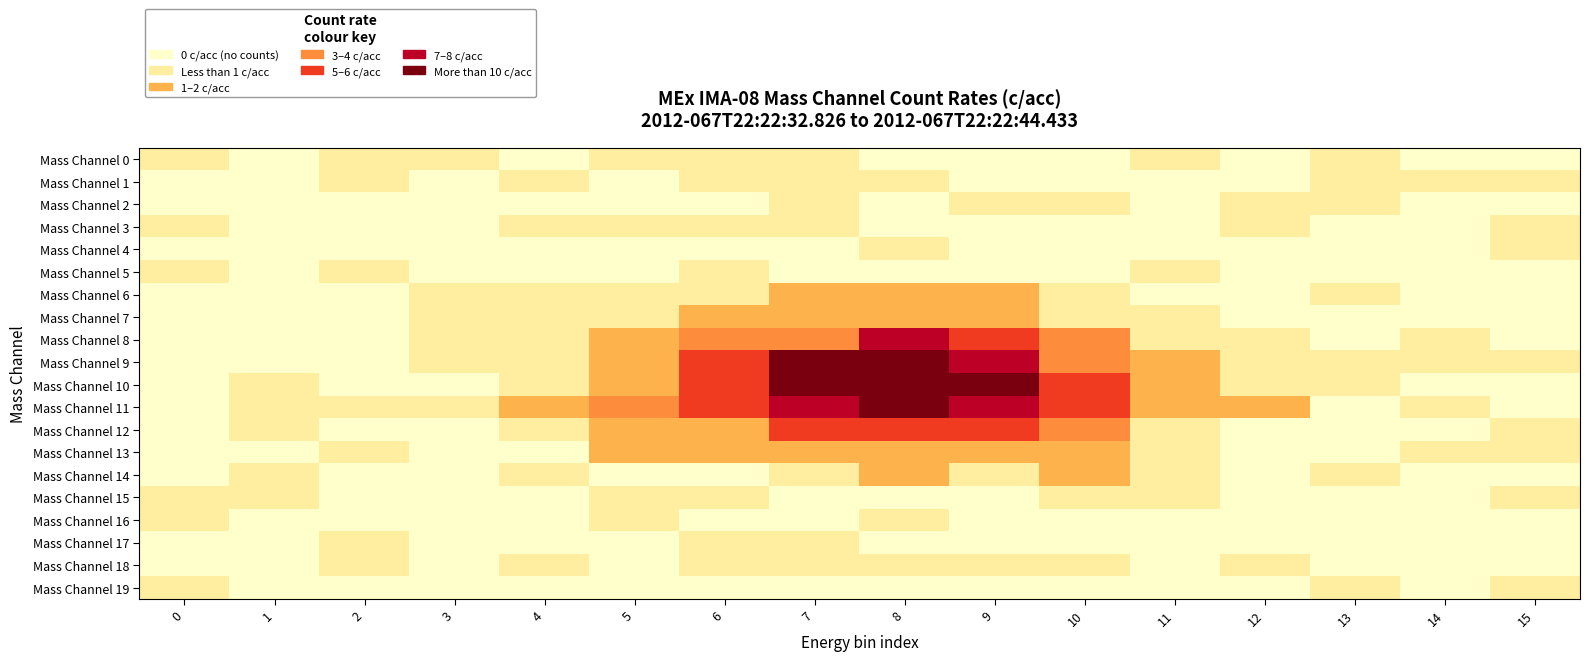

Reading right to left, transcribe all the data shown in this chart.

Mass Channel 0: 15=0.3	14=0.7	13=1.2	12=1.0	11=1.4	10=0.6	9=0.7	8=0.2	7=1.2	6=1.1	5=1.5	4=0.1	3=1.1	2=1.3	1=0.7	0=1.2
Mass Channel 1: 15=1.4	14=1.1	13=1.0	12=0.2	11=0.1	10=0.7	9=0.3	8=1.2	7=1.3	6=1.5	5=0.5	4=1.1	3=0.9	2=1.2	1=0.1	0=0.8
Mass Channel 2: 15=0.4	14=0.6	13=1.2	12=1.2	11=0.5	10=1.1	9=1.2	8=0.7	7=1.0	6=0.3	5=0.7	4=0.2	3=0.3	2=0.7	1=0.6	0=0.5
Mass Channel 3: 15=1.1	14=0.8	13=0.7	12=1.0	11=0.2	10=0.2	9=0.9	8=0.7	7=1.2	6=1.1	5=1.0	4=1.2	3=0.0	2=0.3	1=0.2	0=1.0
Mass Channel 4: 15=1.2	14=0.8	13=1.0	12=0.5	11=0.4	10=0.1	9=0.4	8=1.3	7=0.7	6=0.3	5=0.7	4=0.1	3=0.5	2=0.8	1=0.8	0=0.9
Mass Channel 5: 15=0.9	14=0.5	13=0.6	12=0.7	11=1.1	10=0.4	9=1.0	8=0.5	7=0.9	6=1.2	5=0.2	4=0.1	3=0.3	2=1.2	1=0.6	0=1.0
Mass Channel 6: 15=0.3	14=0.7	13=1.4	12=0.2	11=0.7	10=1.3	9=2.0	8=2.3	7=2.4	6=1.0	5=1.3	4=1.5	3=1.5	2=0.2	1=0.1	0=0.5
Mass Channel 7: 15=0.2	14=0.5	13=0.8	12=0.3	11=1.4	10=1.8	9=3.6	8=4.0	7=3.6	6=2.4	5=1.9	4=1.4	3=1.4	2=0.3	1=0.9	0=0.5
Mass Channel 8: 15=0.9	14=1.4	13=0.9	12=1.3	11=1.8	10=4.8	9=6.4	8=8.0	7=5.7	6=4.5	5=2.2	4=1.5	3=1.5	2=0.3	1=0.9	0=0.2
Mass Channel 9: 15=1.2	14=1.1	13=1.2	12=1.4	11=3.7	10=5.8	9=9.7	8=10.5	7=10.2	6=6.9	5=2.7	4=1.6	3=1.0	2=0.5	1=0.4	0=0.7
Mass Channel 10: 15=0.1	14=0.3	13=1.7	12=1.5	11=3.9	10=7.0	9=11.8	8=12.5	7=11.5	6=7.8	5=3.7	4=1.9	3=0.3	2=0.4	1=1.4	0=0.2
Mass Channel 11: 15=0.4	14=1.4	13=0.6	12=2.1	11=2.8	10=6.2	9=9.9	8=11.5	7=9.4	6=6.5	5=4.0	4=2.3	3=1.4	2=1.4	1=1.5	0=0.7
Mass Channel 12: 15=1.0	14=0.2	13=0.5	12=0.6	11=1.9	10=4.4	9=7.1	8=7.8	7=6.1	6=3.9	5=3.0	4=1.5	3=0.4	2=0.3	1=1.2	0=0.2
Mass Channel 13: 15=1.4	14=1.0	13=0.8	12=0.7	11=1.4	10=3.1	9=2.9	8=3.3	7=3.8	6=2.8	5=2.0	4=0.6	3=0.9	2=1.1	1=0.8	0=0.2
Mass Channel 14: 15=0.2	14=0.0	13=1.2	12=0.8	11=1.5	10=2.0	9=1.8	8=2.5	7=1.6	6=0.8	5=0.4	4=1.1	3=0.9	2=0.0	1=1.4	0=0.4
Mass Channel 15: 15=1.1	14=0.4	13=0.4	12=0.7	11=1.4	10=1.1	9=0.9	8=0.8	7=0.9	6=1.1	5=1.4	4=0.9	3=0.8	2=0.3	1=1.2	0=1.2
Mass Channel 16: 15=0.3	14=0.1	13=0.0	12=0.2	11=0.2	10=0.5	9=0.3	8=1.4	7=0.3	6=0.5	5=1.2	4=0.2	3=0.9	2=0.1	1=0.2	0=1.2
Mass Channel 17: 15=0.6	14=0.1	13=0.6	12=0.9	11=0.4	10=0.4	9=0.3	8=0.1	7=1.3	6=1.3	5=0.8	4=0.5	3=0.6	2=1.0	1=0.9	0=0.1
Mass Channel 18: 15=0.8	14=0.8	13=0.2	12=1.2	11=1.0	10=1.2	9=1.2	8=1.5	7=1.4	6=1.3	5=0.1	4=1.4	3=0.1	2=1.2	1=0.1	0=0.8
Mass Channel 19: 15=1.4	14=0.5	13=1.0	12=0.6	11=0.5	10=0.6	9=0.6	8=0.3	7=0.6	6=0.7	5=0.2	4=0.4	3=1.0	2=0.6	1=0.7	0=1.3